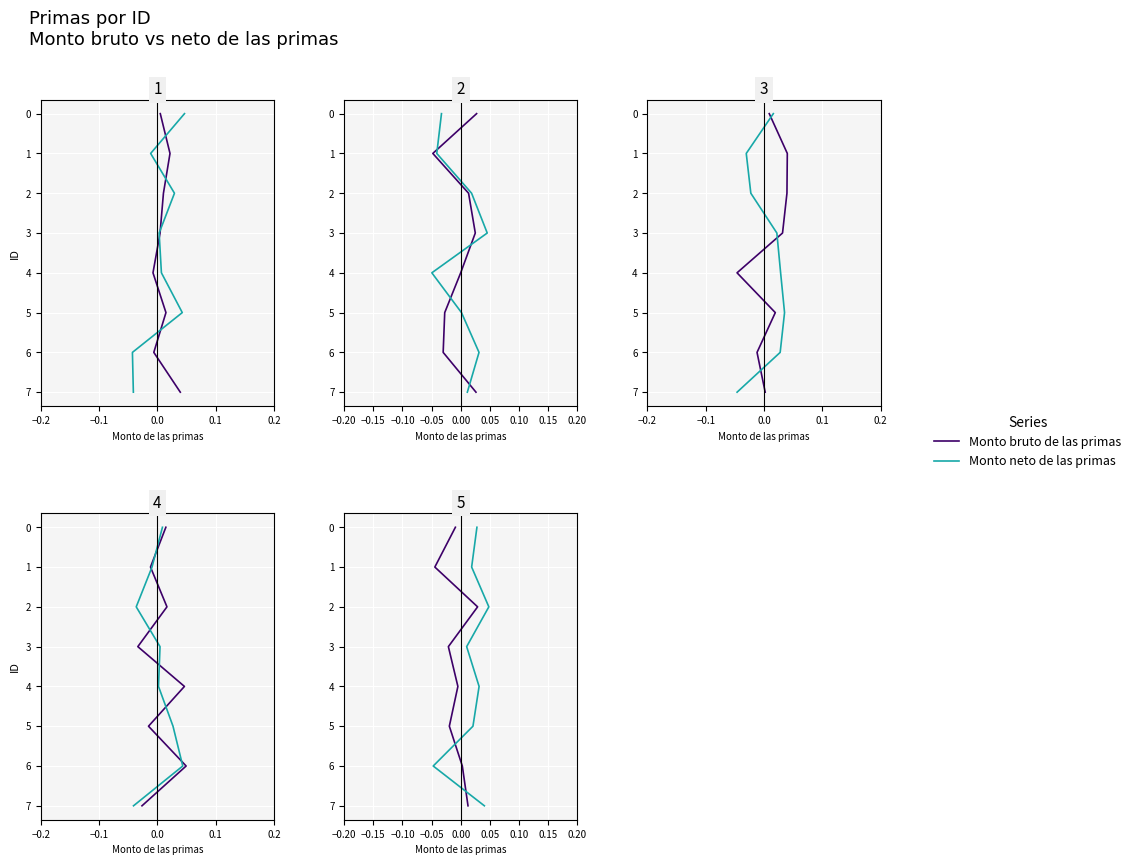

Between 0.1 and 6, which is larger?

6